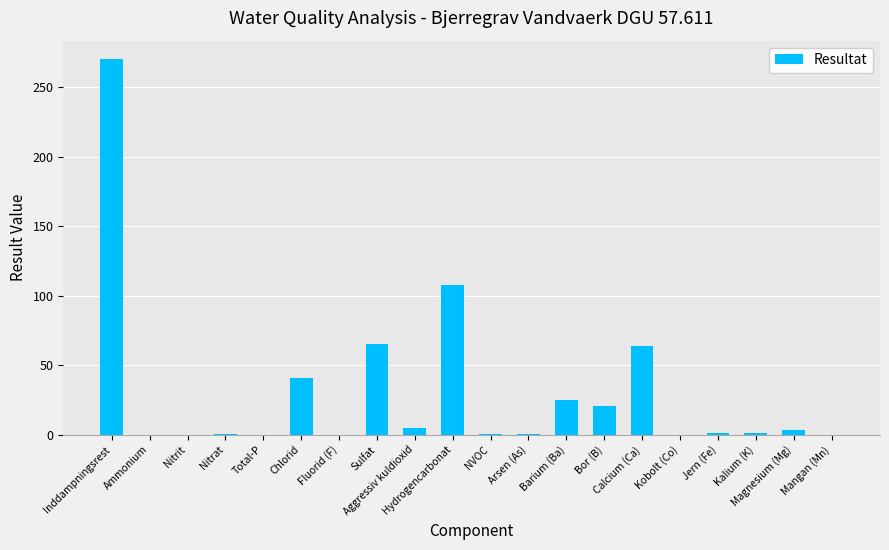

What is the greatest value displayed?

270.0